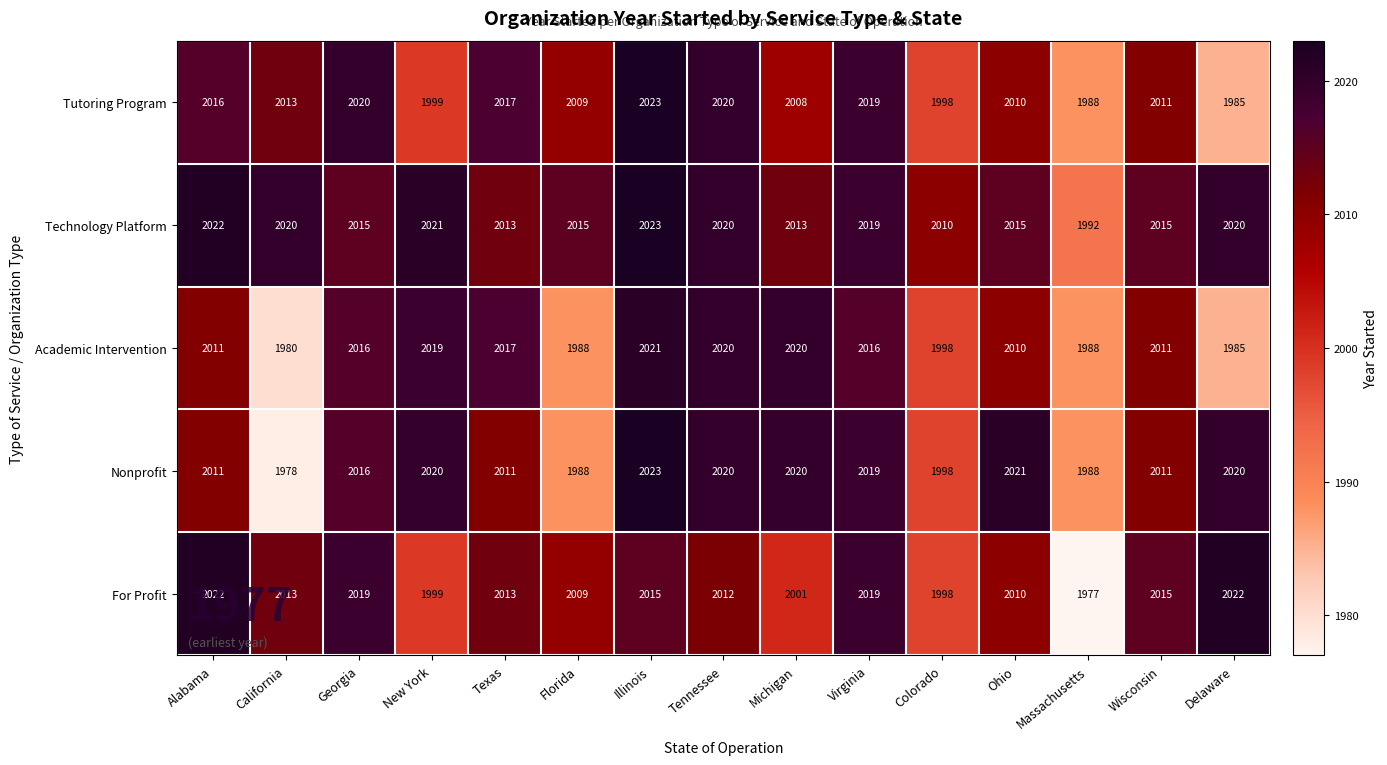

What is the difference between the highest and lowest values at New York?

22